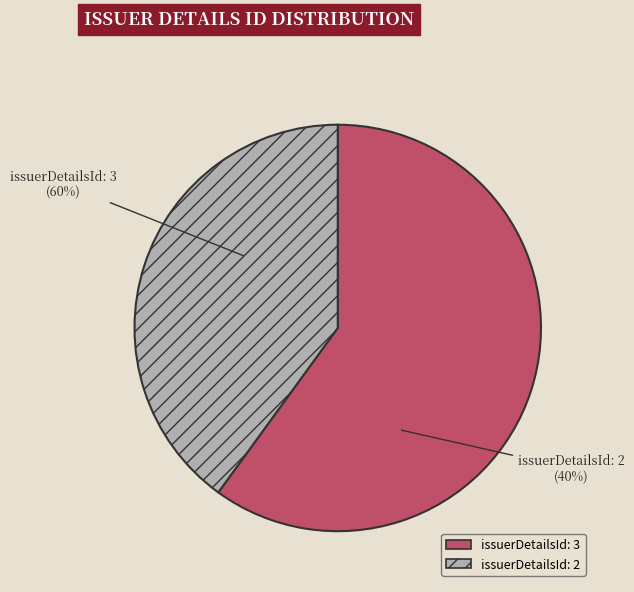

What is the majority slice?

issuerDetailsId=3